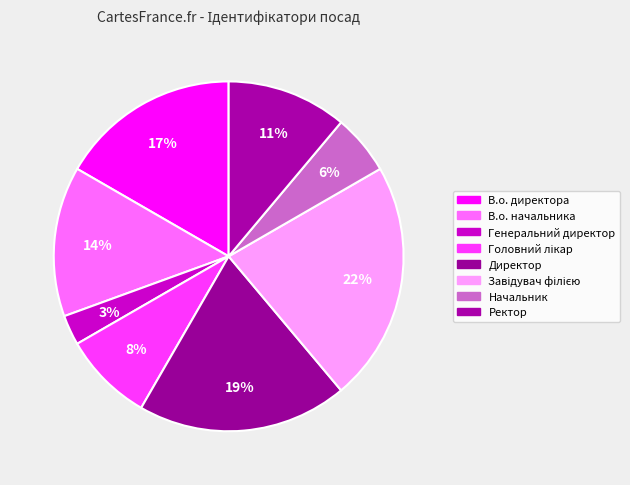

How many slices are in this pie chart?

8